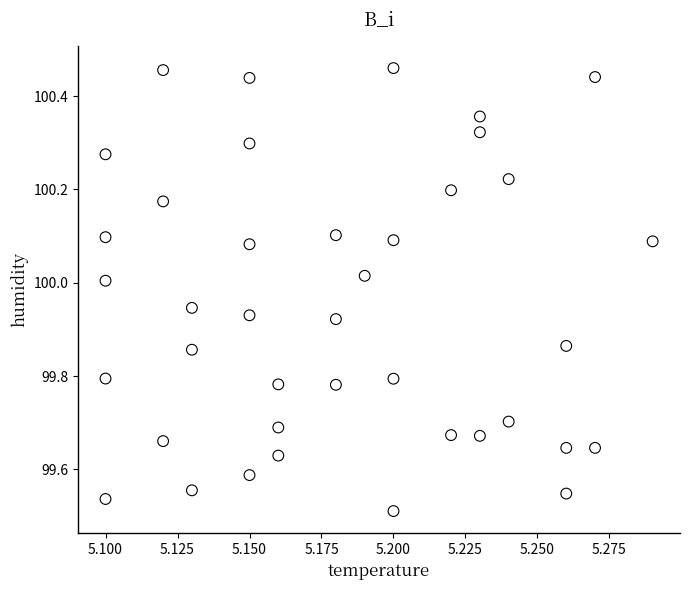

How many points are shown in the scatter plot?

40